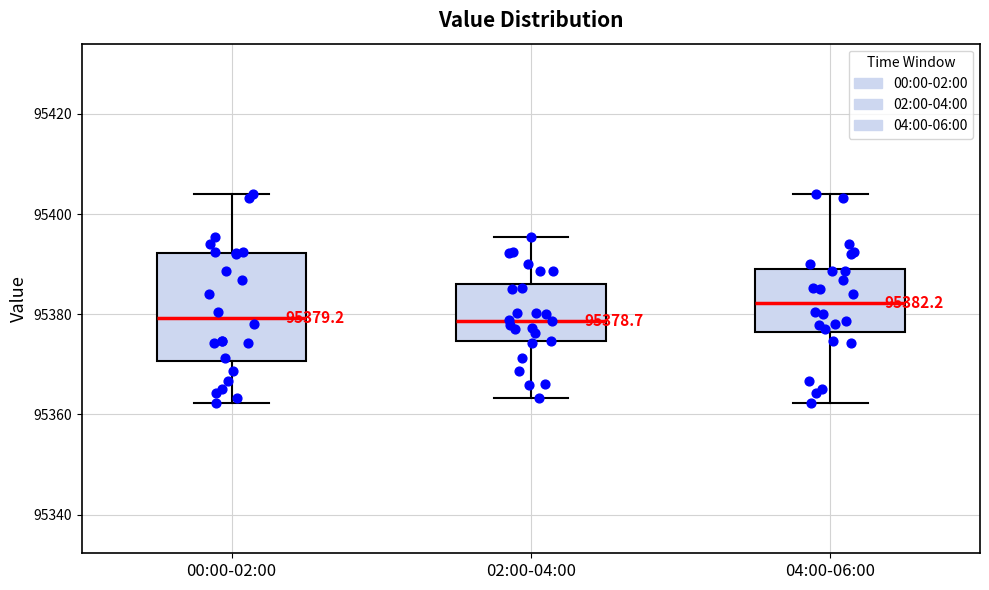

Comparing the boxes themselves (not the whiskers), which one is the tallest?

00:00-02:00